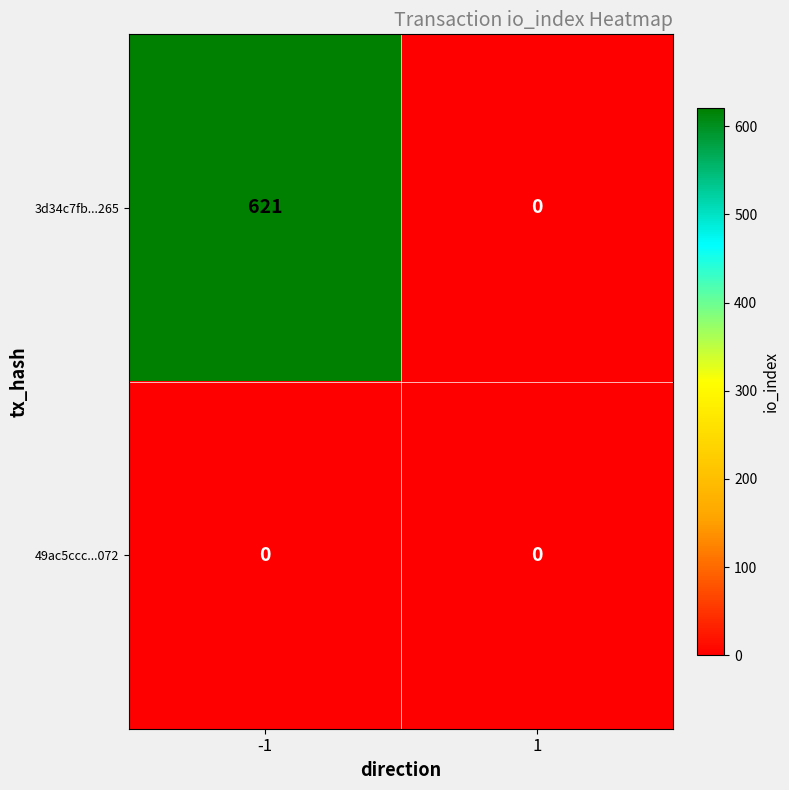

What is the approximate value of 3d34c7fb...265 at -1, to the nearest 50?

600